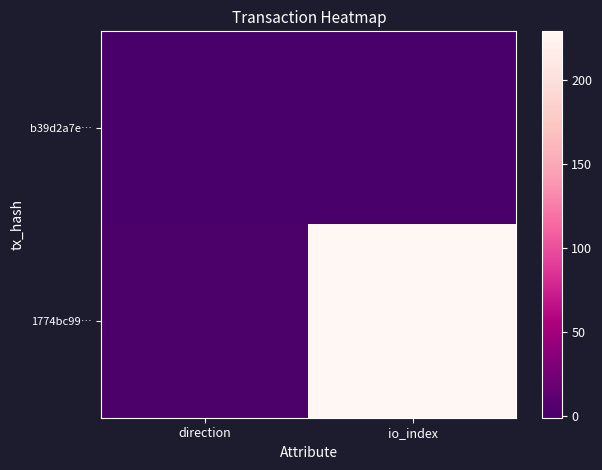

Reading left to right, what are all the values shown in this chart?

b39d2a7e…: direction=-1	io_index=0
1774bc99…: direction=1	io_index=229